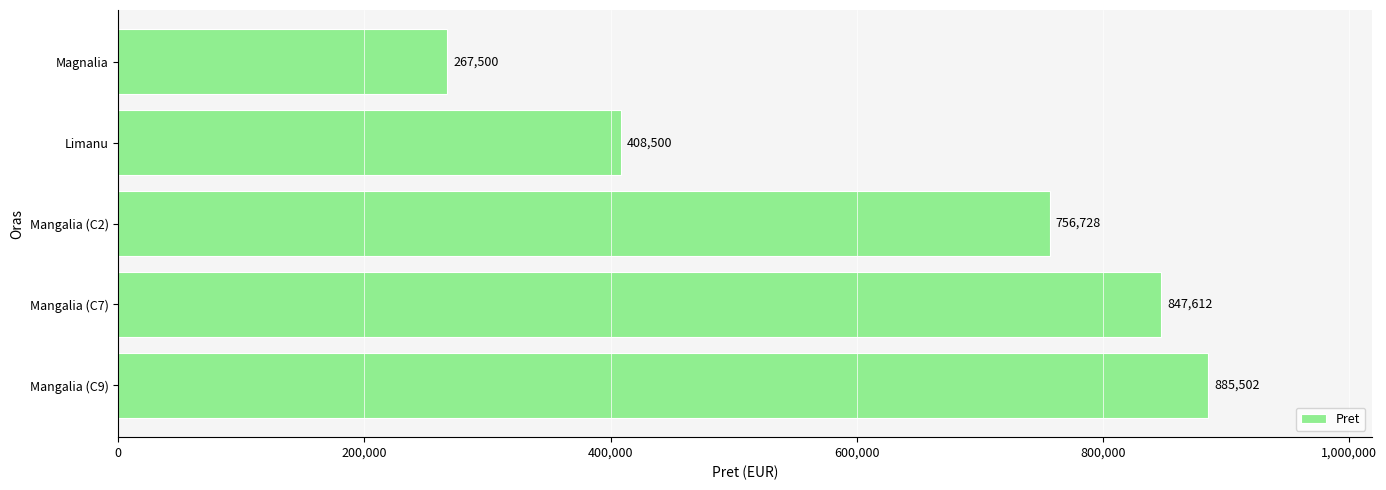

What is the change in value from Mangalia (C9) to Mangalia (C2)?

-128774